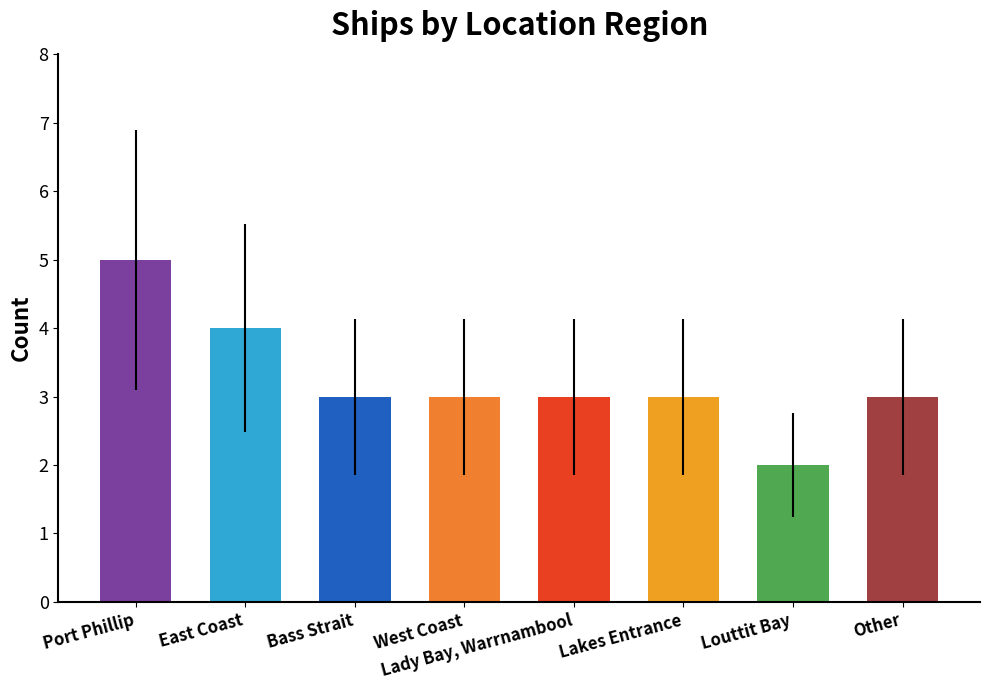

The chart shows a value of 3 at West Coast. True or false?

True